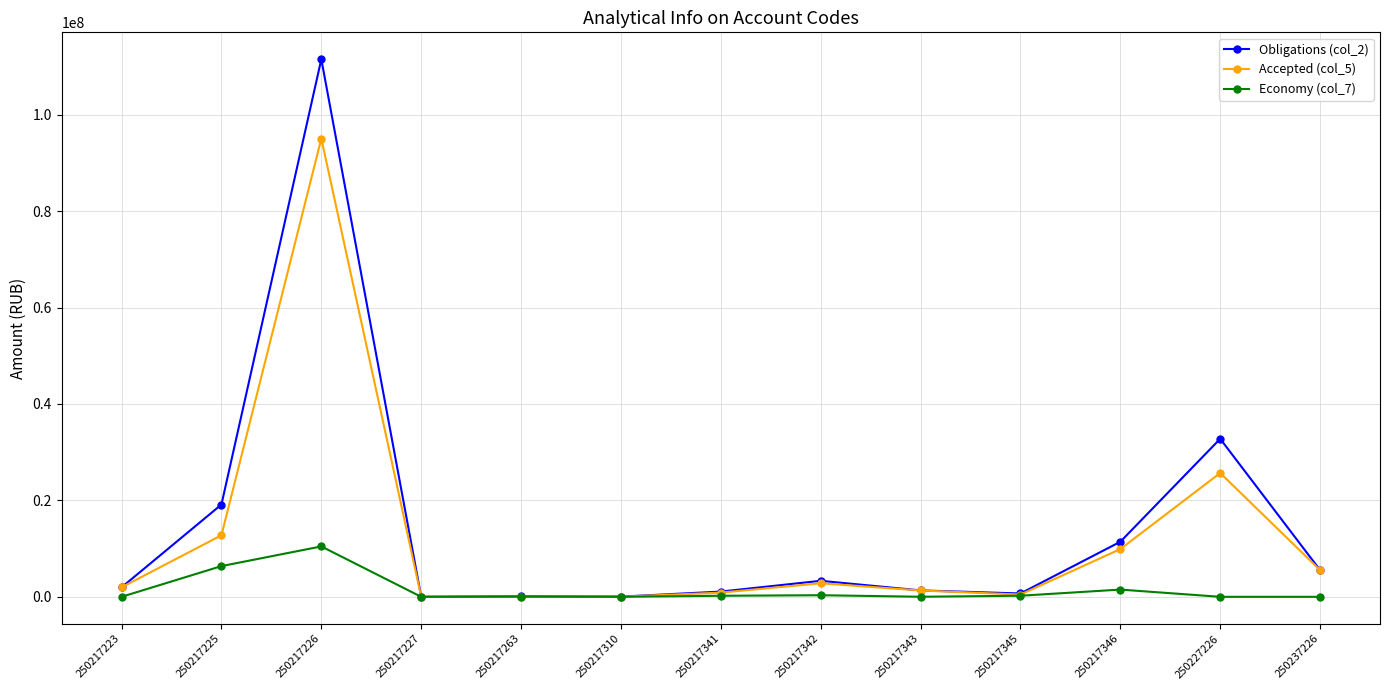

What is the difference between the second highest and minimum values in the Economy (col_7) series?

6372217.2